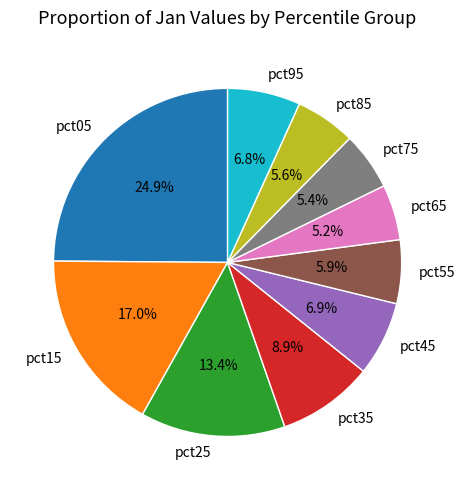

To the nearest percent, what portion does pct55 represent?

6%